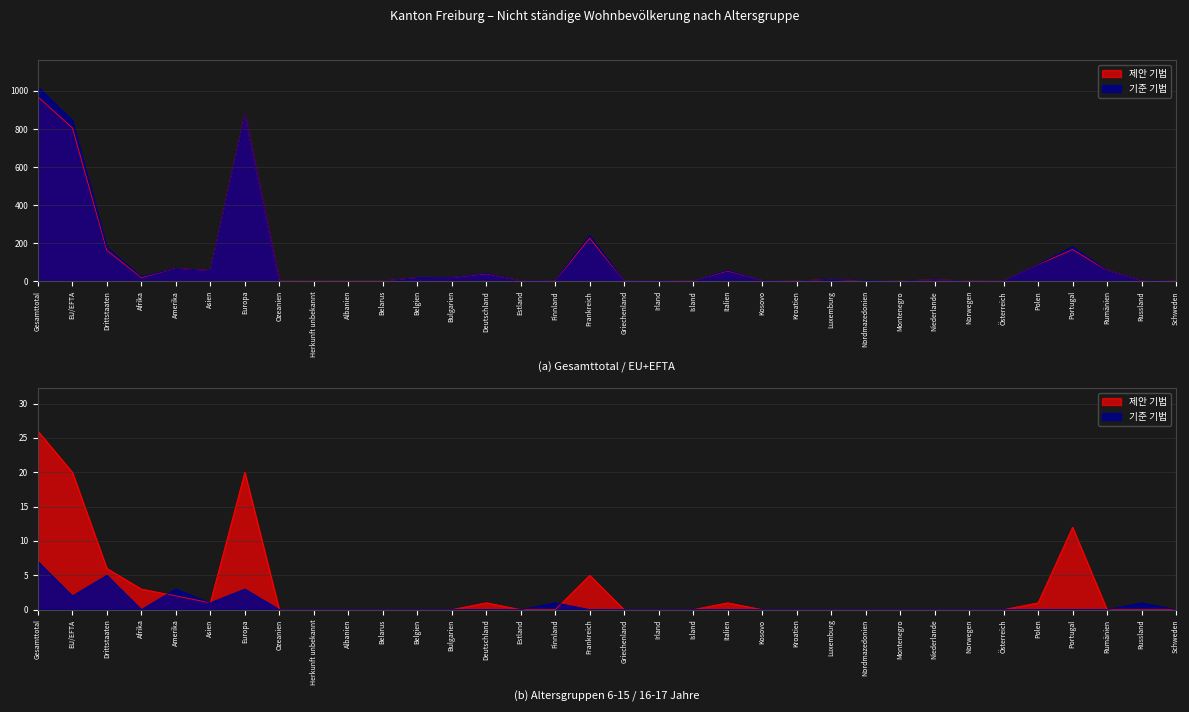

How many interior local valleys does the 18-65 Jahre (Total) series have?

9